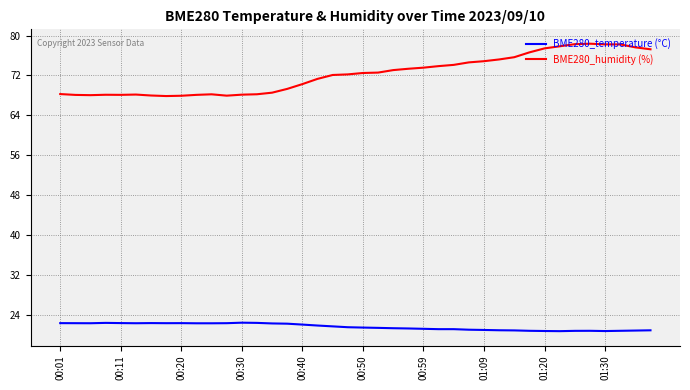

What is the greatest value displayed?

78.4